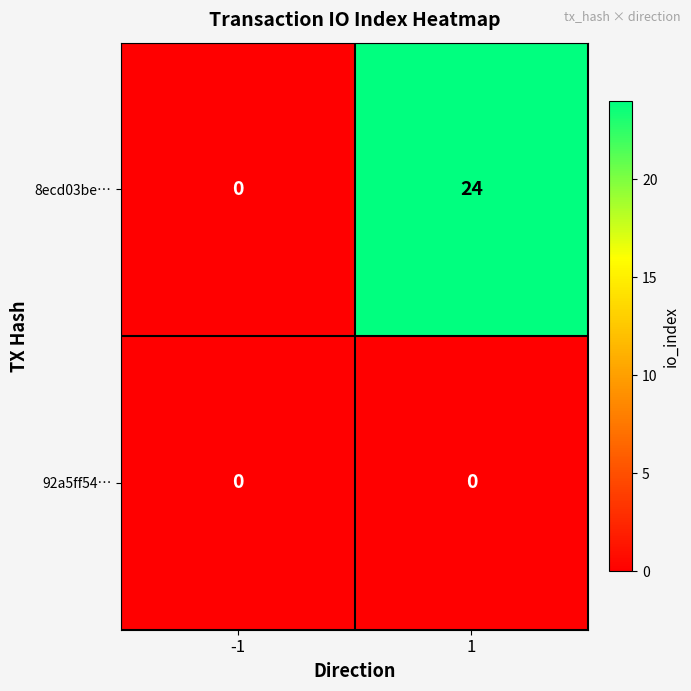

Which series has the largest total across all categories?

8ecd03be…